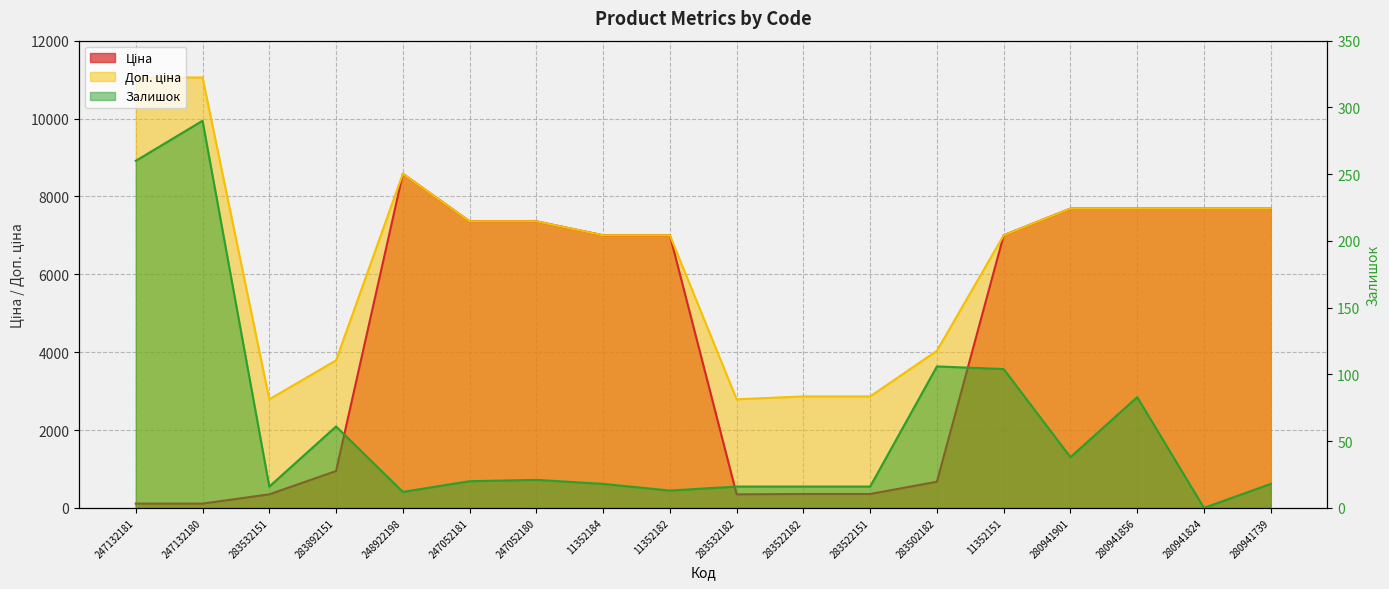

Where is Залишок nearest to the value 145?

283502182